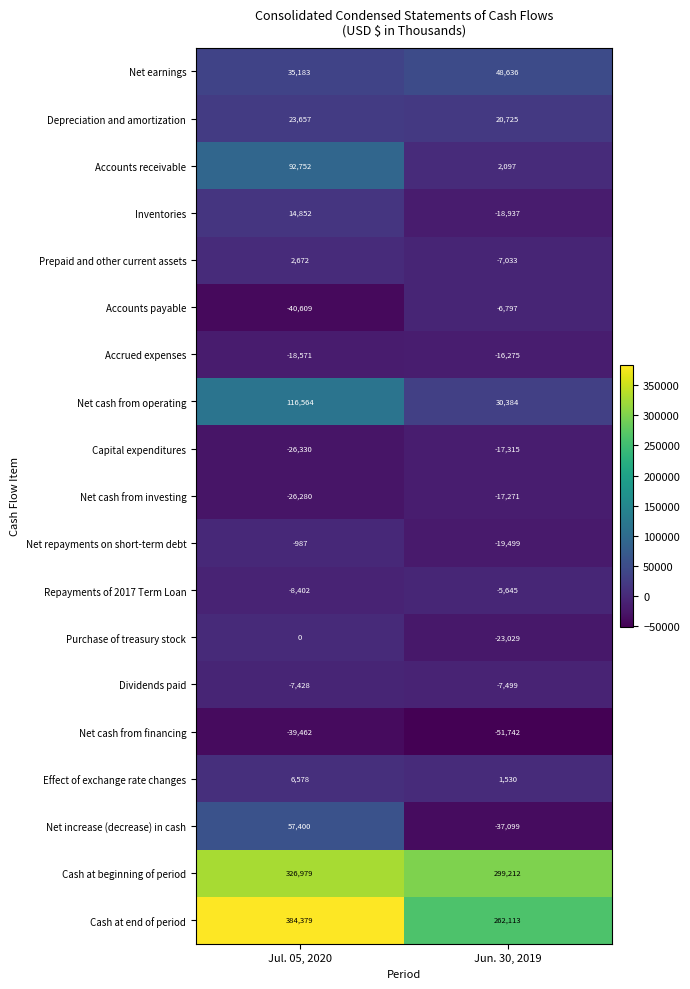

How many data points does each series have?

2